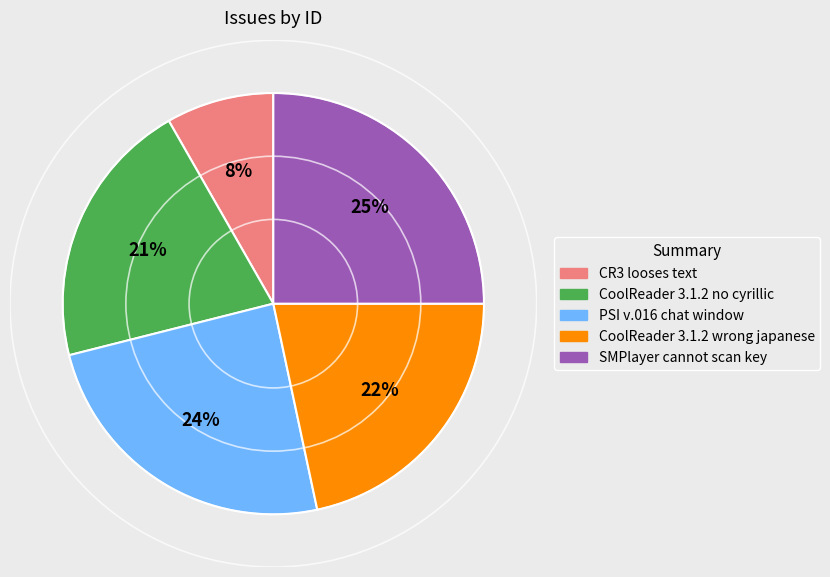

Rank the categories by value from highest to lowest.

SMPlayer cannot scan key, PSI v.016 chat window, CoolReader 3.1.2 wrong japanese, CoolReader 3.1.2 no cyrillic, CR3 looses text